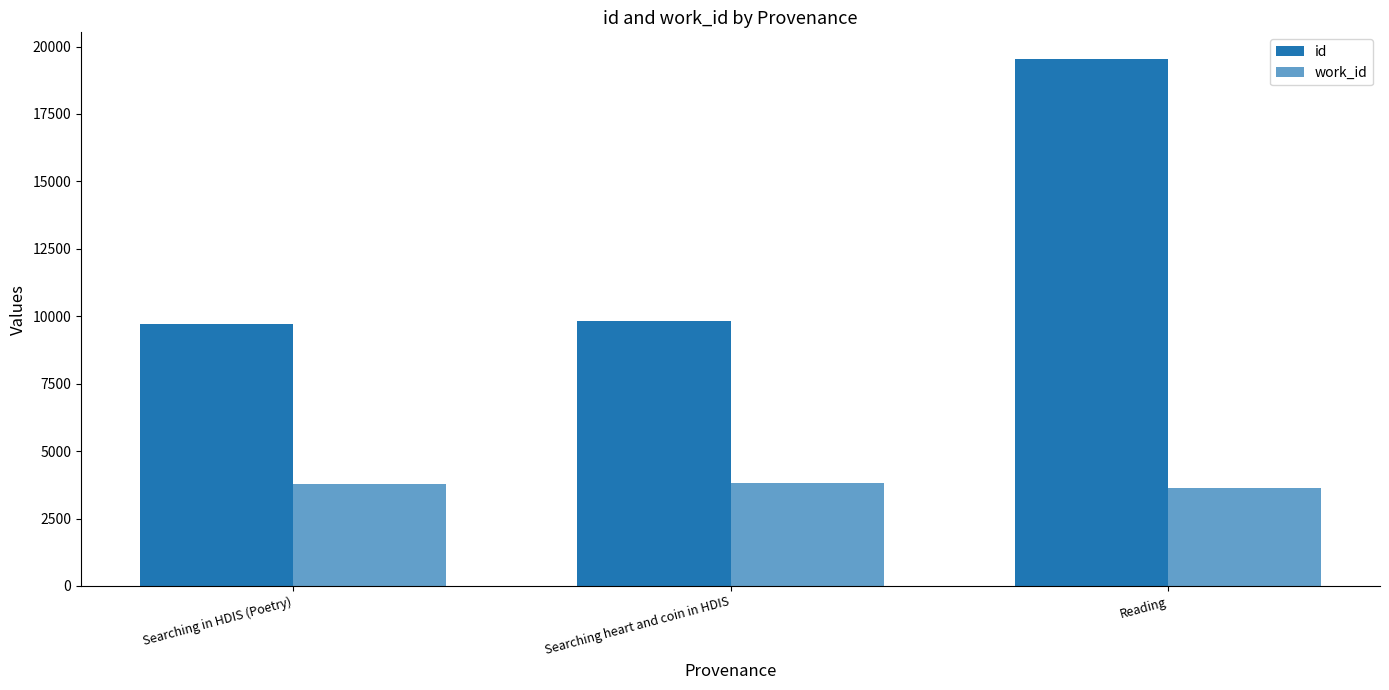

What is the value of the work_id bar at the 3rd from the left?

3626